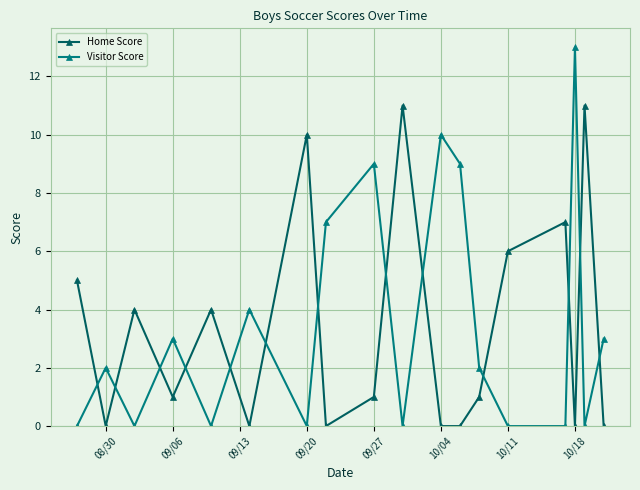

How many intersections are there between Visitor Score and Home Score?

13